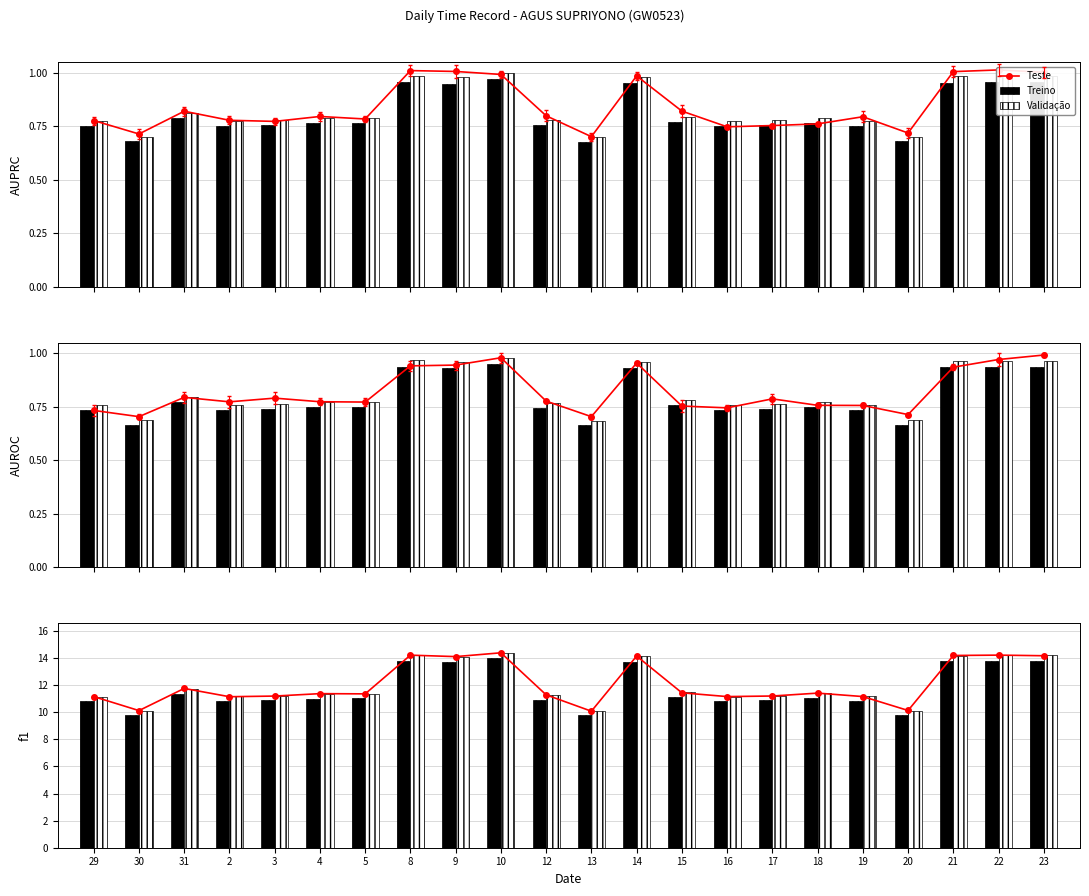

The Treino series shows 16.4 at 13. True or false?

False